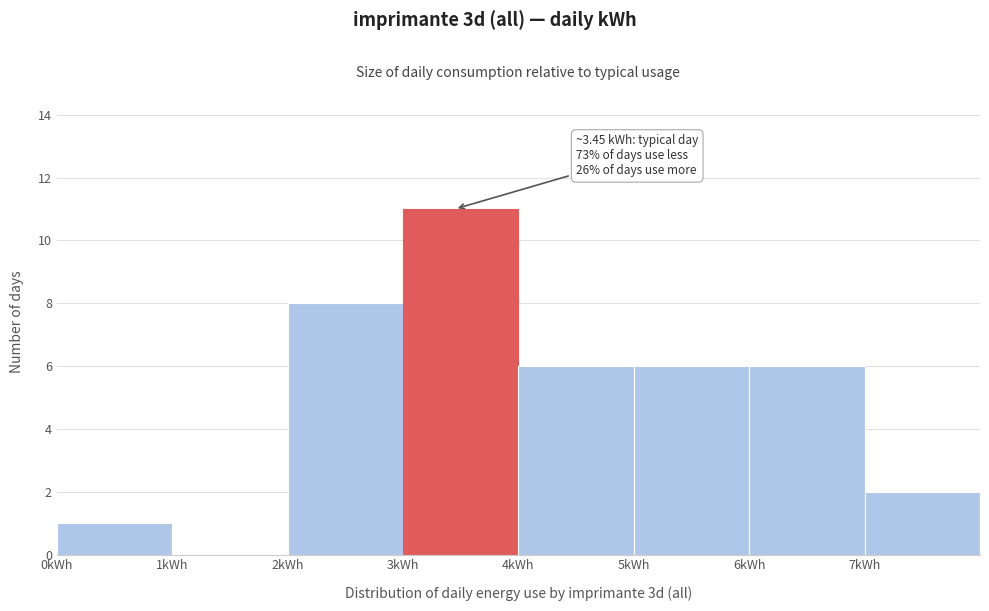

Over which range of the x-axis is the bar tallest?

3 to 4